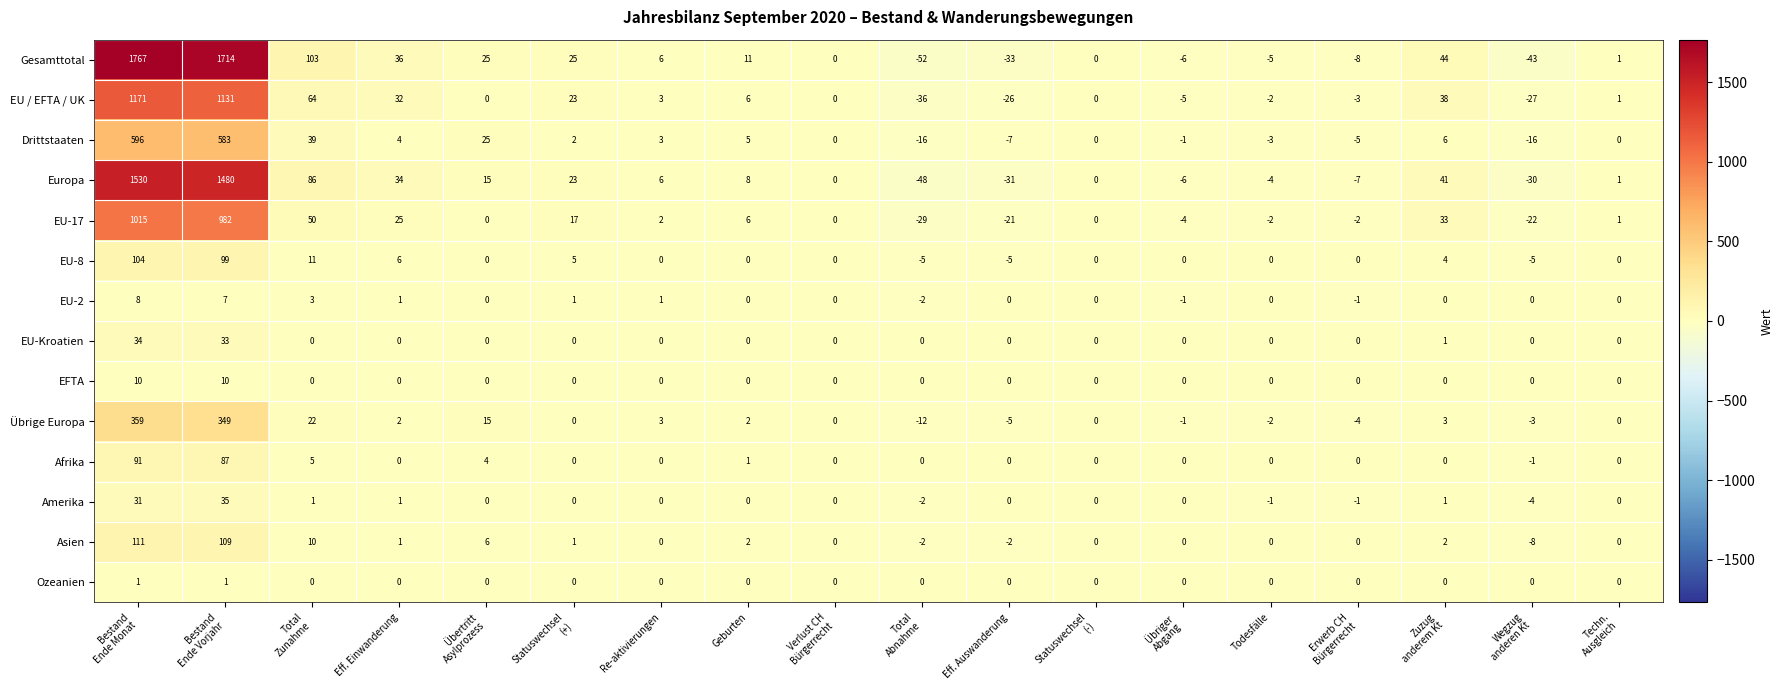

What is the average value of the Asien series?

13